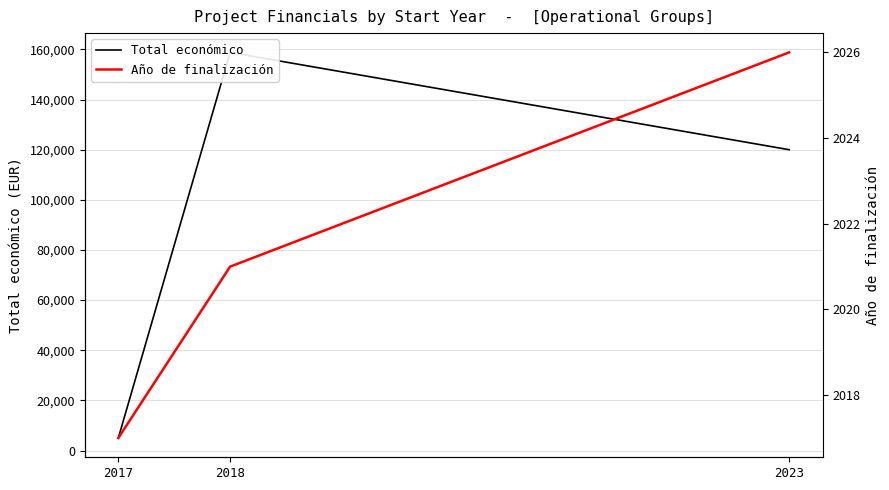

What is the difference between the Año de finalización values at 2018 and 2017?

4